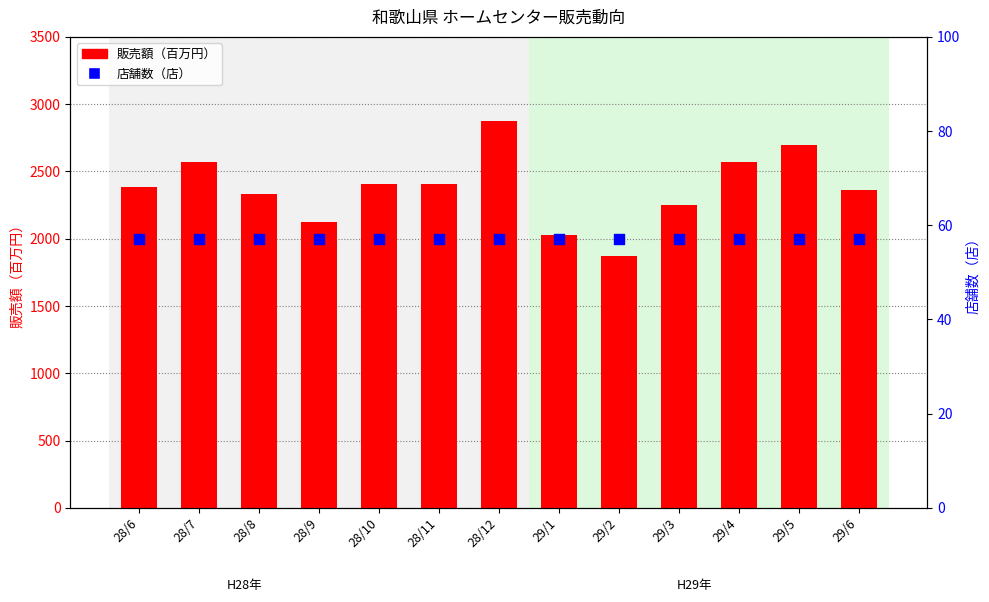

Is the value of 販売額（百万円） at 29/2 greater than the value of 店舗数（店） at 28/9?

Yes